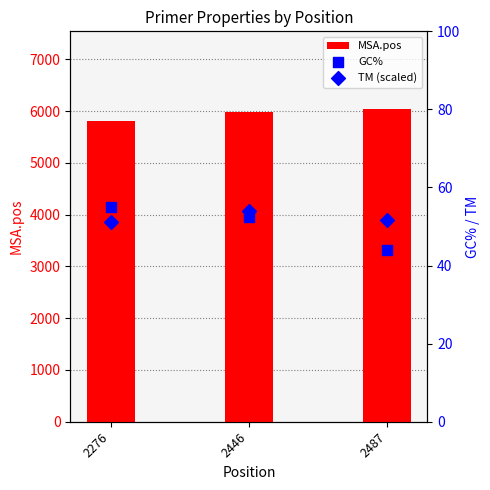

Which series has the widest spread of Y values?

MSA.pos